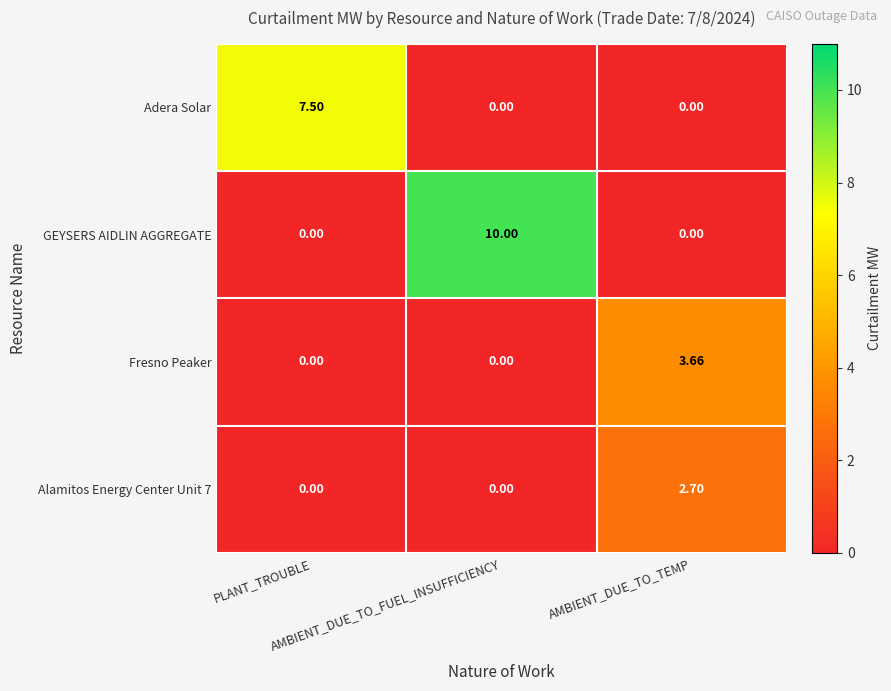

Which series has the largest total across all categories?

GEYSERS AIDLIN AGGREGATE